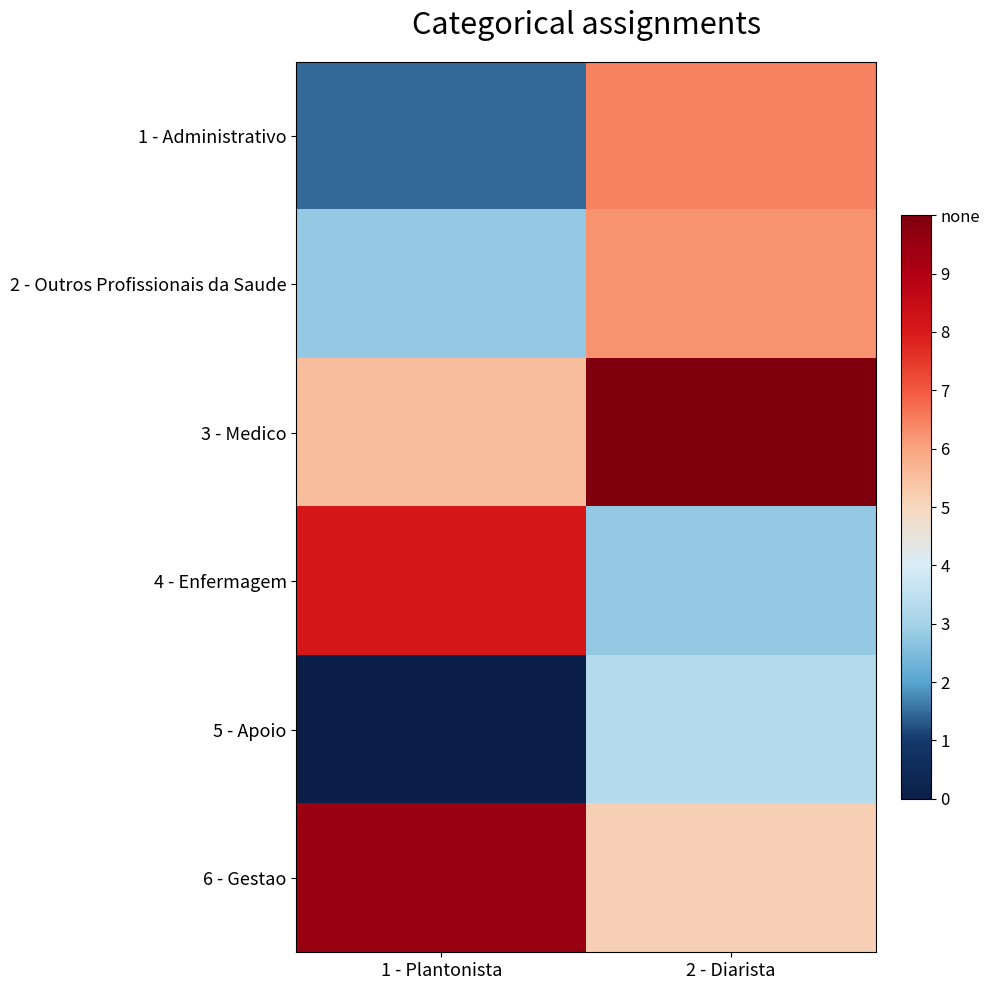

Between 1 - Plantonista and 2 - Diarista, which is larger?

2 - Diarista